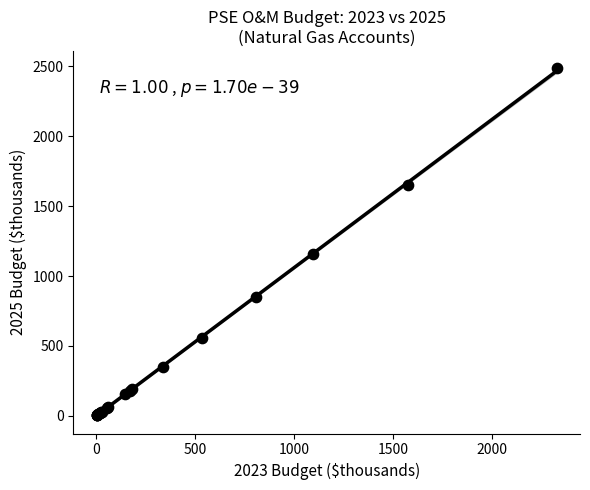

What Y value in the scatter plot is closest to 1244?

1160.6